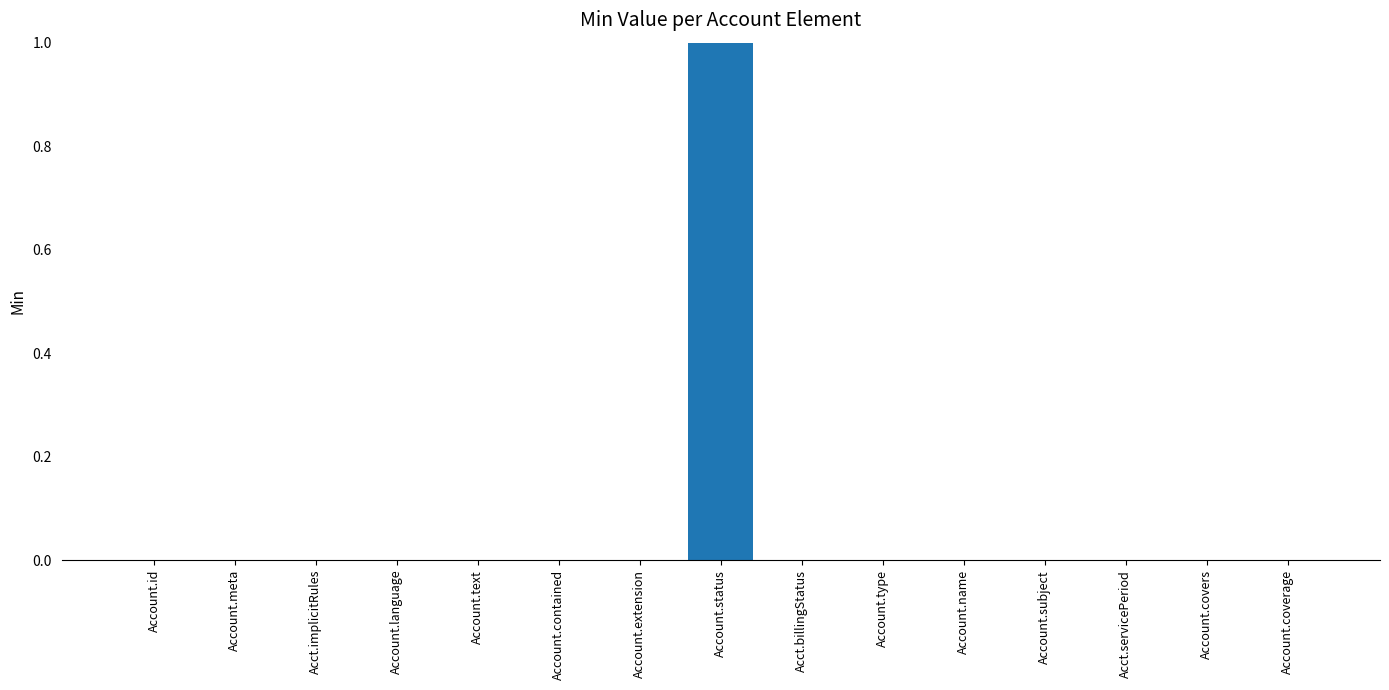

How many distinct data groups are displayed?

1